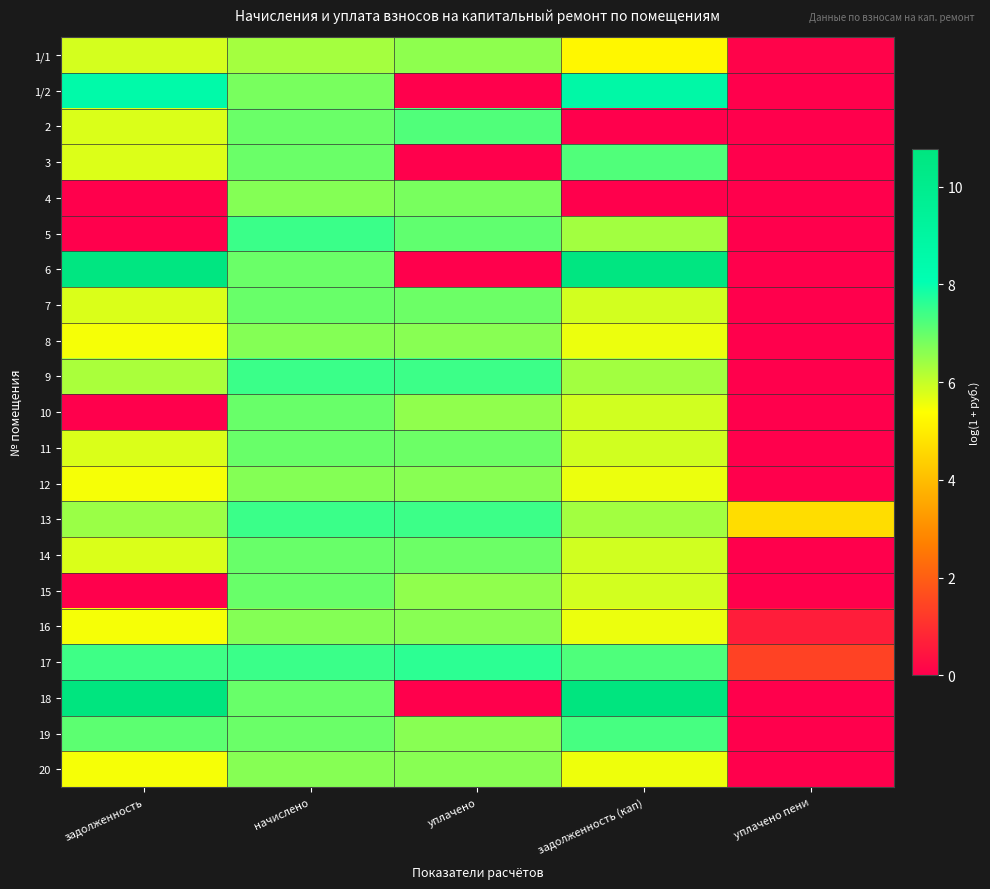

List the series in order of their peak value, lowest first.

1/1, 20, 8, 12, 16, 4, 7, 10, 15, 11, 14, 2, 3, 19, 5, 9, 13, 17, 1/2, 6, 18